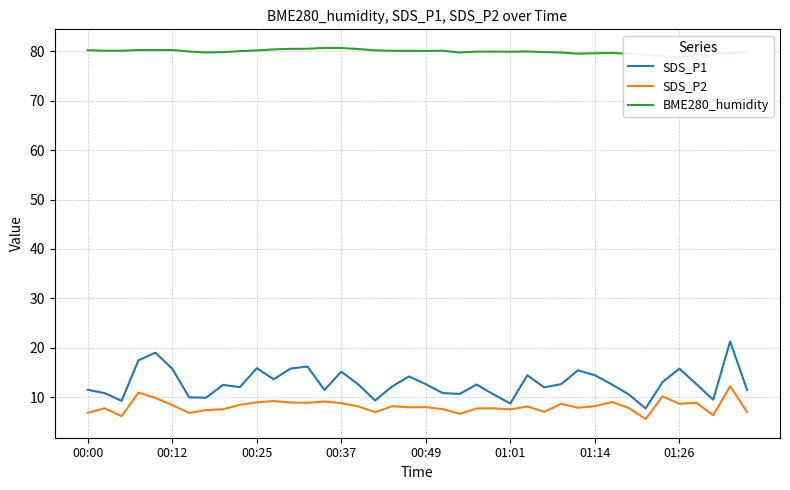

True or false: SDS_P1 has a value of 9.4 at 01:14.

False